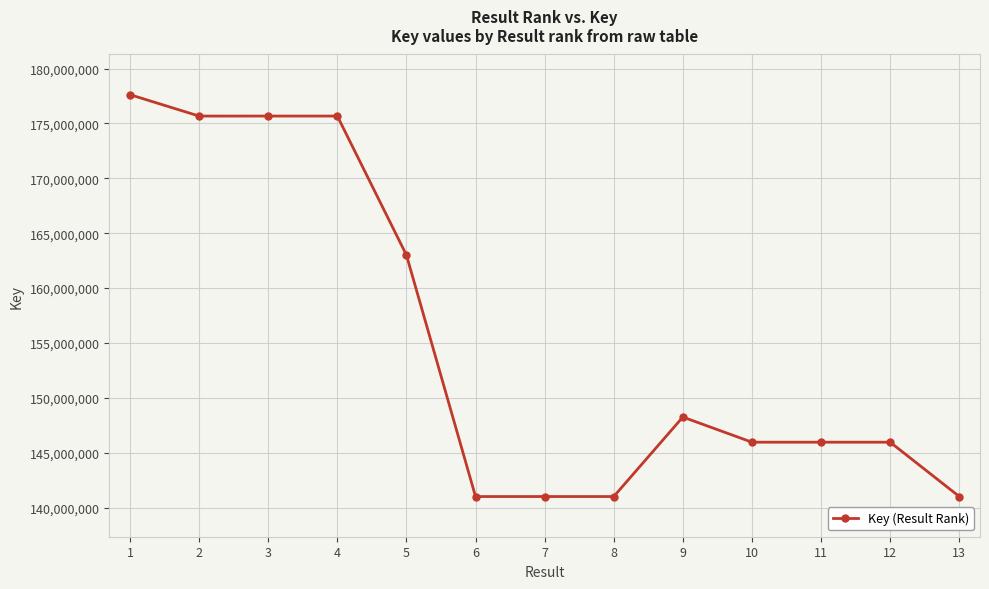

Between 11 and 5, which is larger?

5